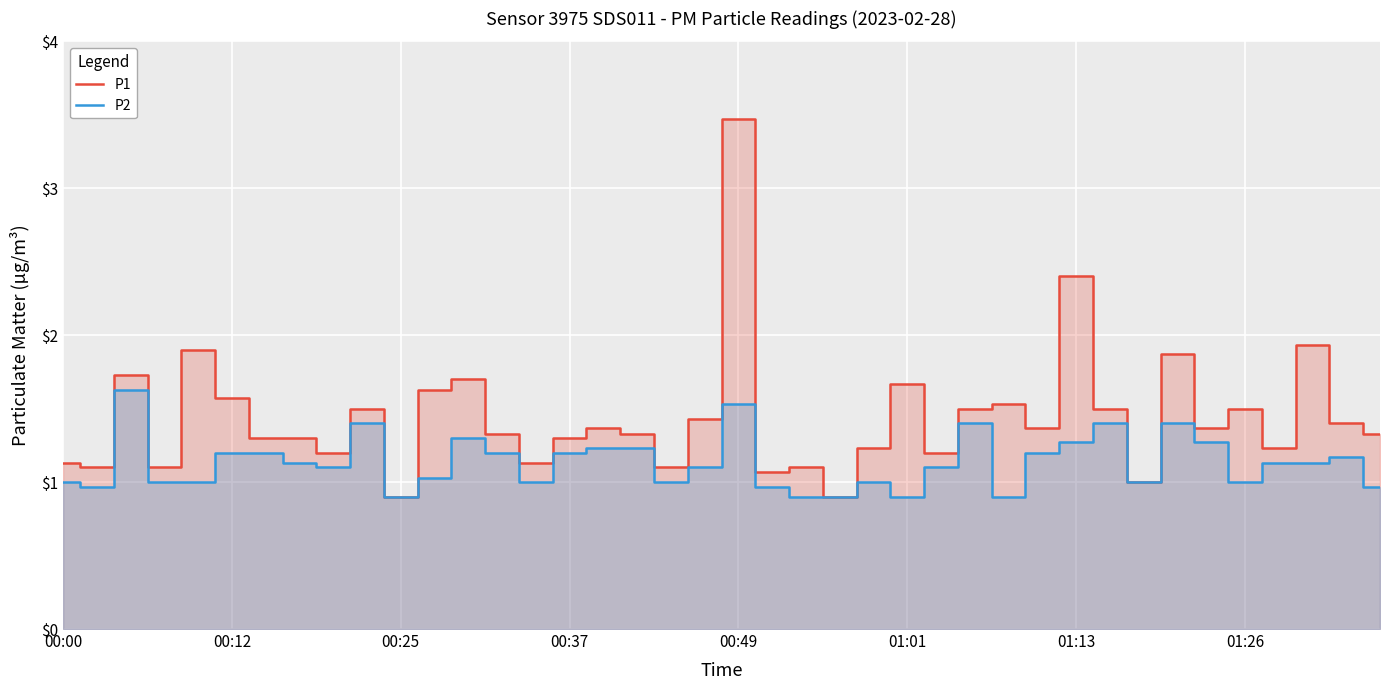

Reading left to right, extract all data points from this chart.

P1: 1.1	1.1	1.7	1.1	1.9	1.6	1.3	1.3	1.2	1.5	0.9	1.6	1.7	1.3	1.1	1.3	1.4	1.3	1.1	1.4	3.5	1.1	1.1	0.9	1.2	1.7	1.2	1.5	1.5	1.4	2.4	1.5	1.0	1.9	1.4	1.5	1.2	1.9	1.4	1.3
P2: 1.0	1.0	1.6	1.0	1.0	1.2	1.2	1.1	1.1	1.4	0.9	1.0	1.3	1.2	1.0	1.2	1.2	1.2	1.0	1.1	1.5	1.0	0.9	0.9	1.0	0.9	1.1	1.4	0.9	1.2	1.3	1.4	1.0	1.4	1.3	1.0	1.1	1.1	1.2	1.0